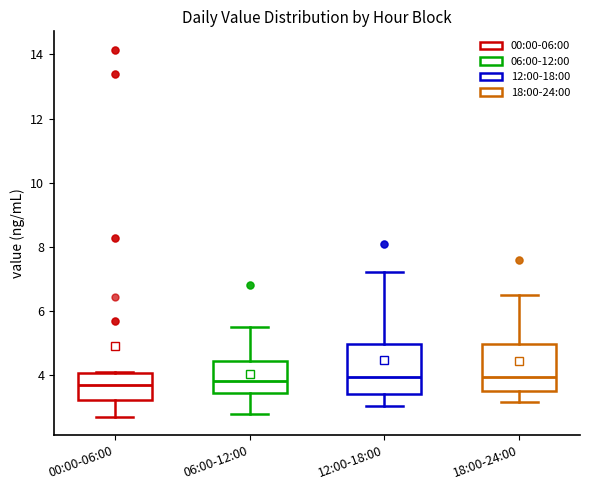

Where does the lower whisker of the box for 18:00-24:00 end on the y-axis? The values are not printed on the chart, so give them approximately, as read against the axis.

3.2